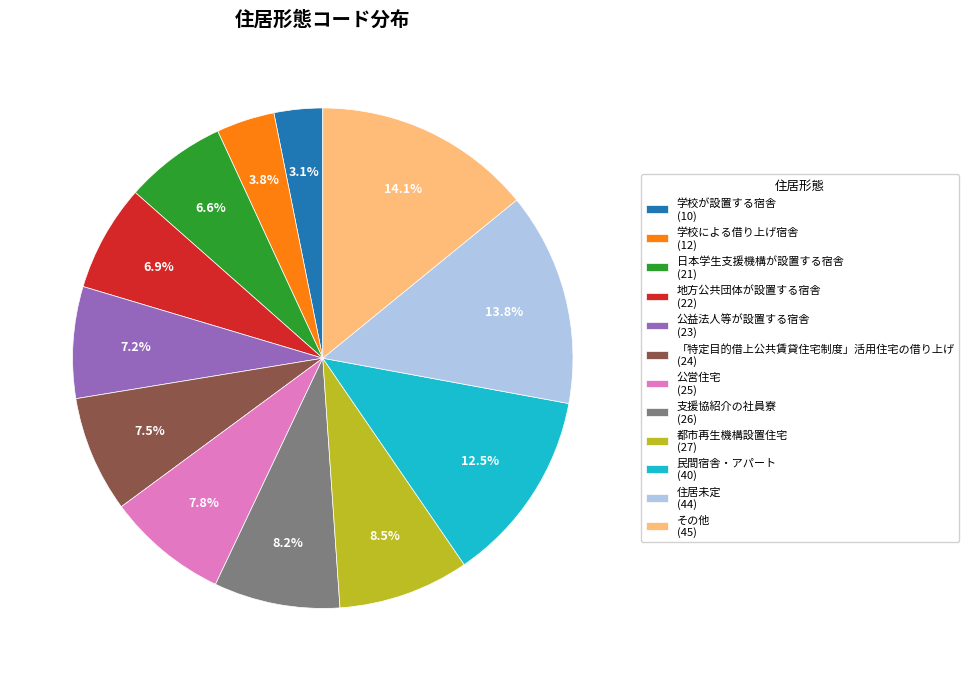

What is the ratio of the value at 民間宿舎・アパート to the value at 住居未定?

0.9